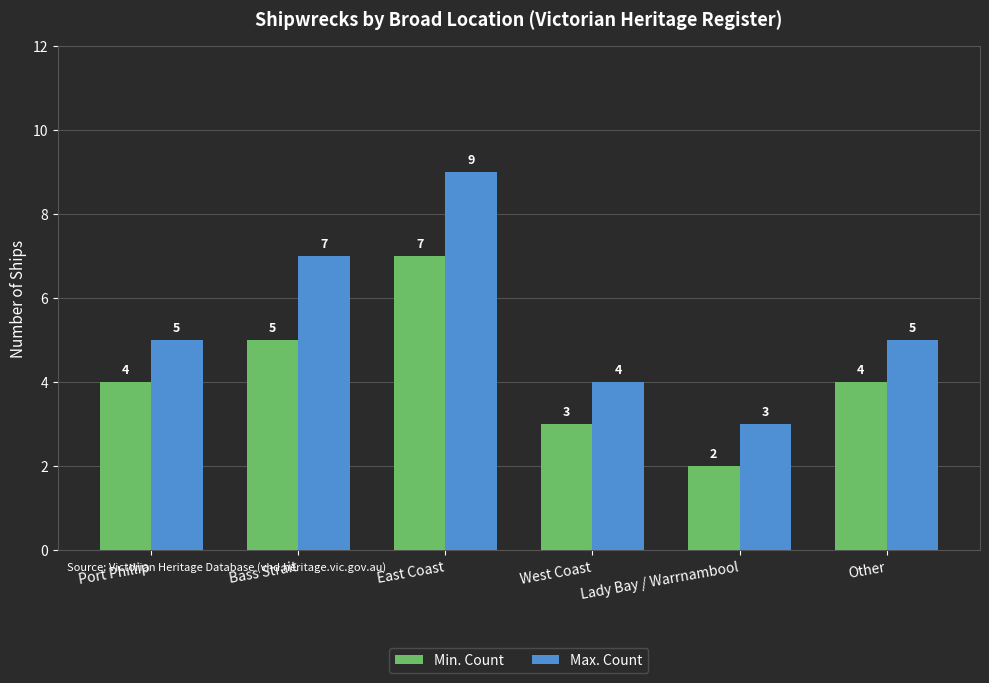

What is the difference between the highest and lowest values at Other?

1